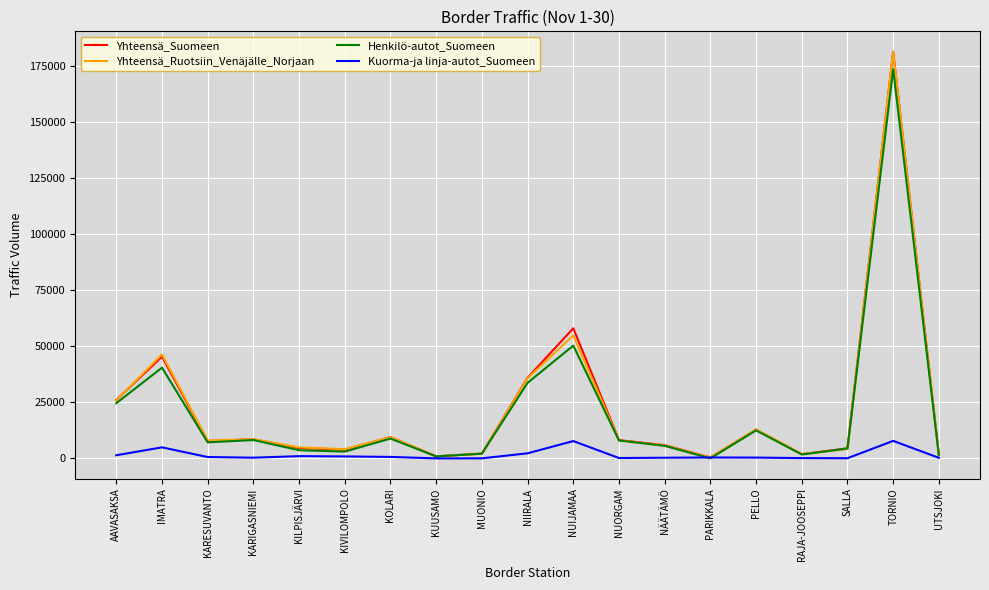

Read the Yhteensä_Ruotsiin_Venäjälle_Norjaan value at MUONIO.

2089